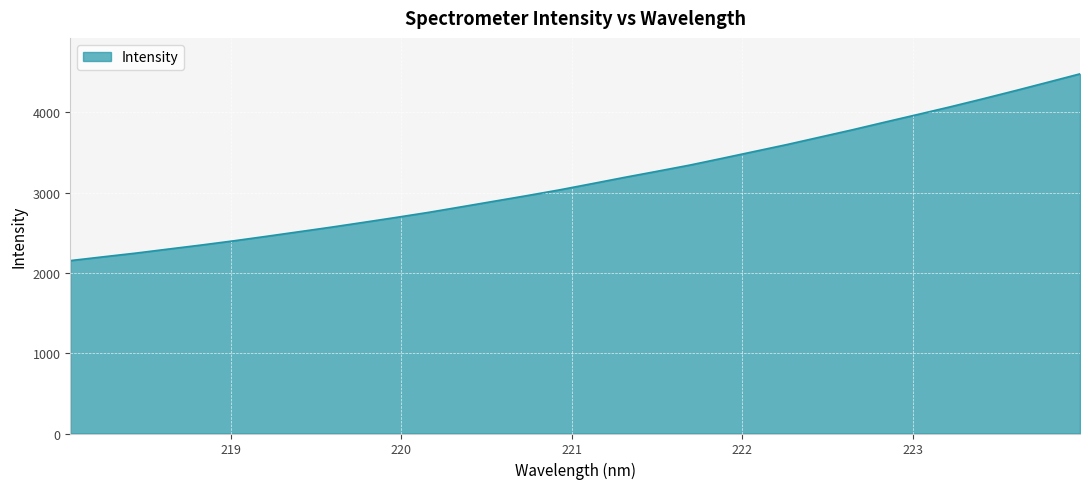

What is the maximum value shown in the chart?

4479.2